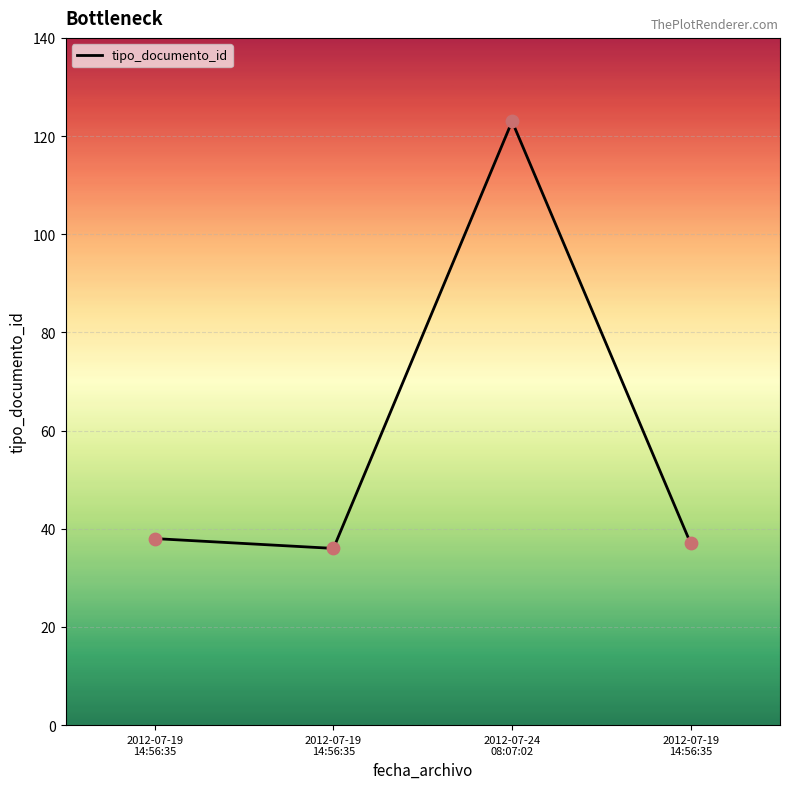

Count the number of categories in the chart.

4